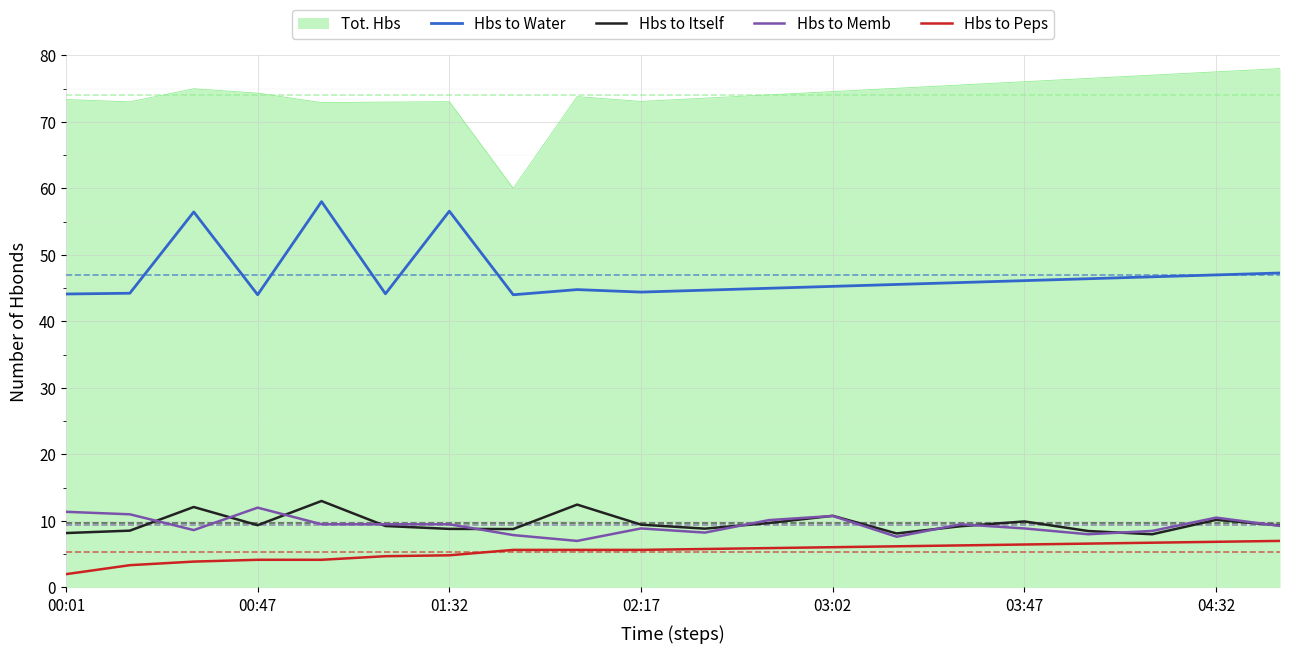

True or false: Tot. Hbs and Hbs to Water intersect in this chart.

False